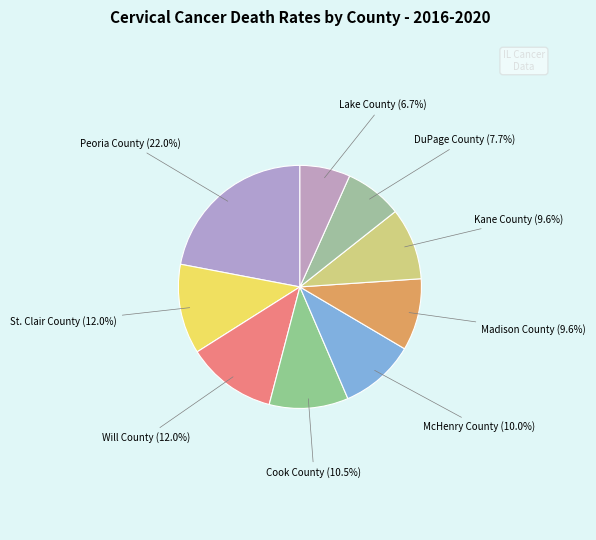

Count the number of slices in the pie.

9